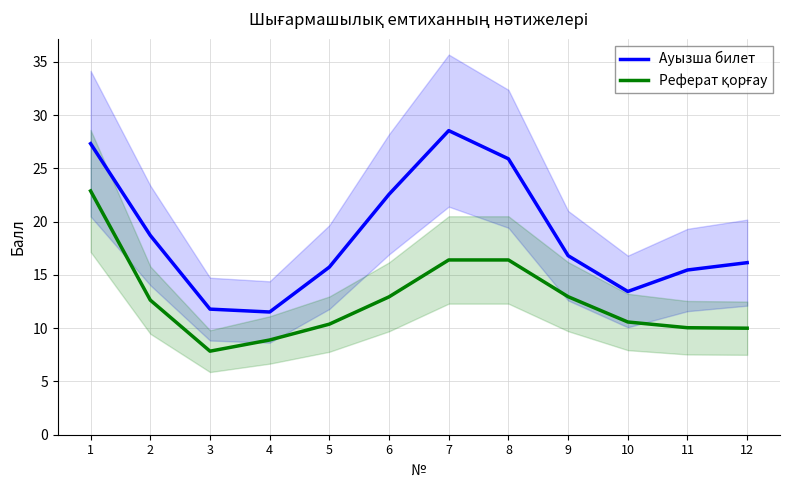

At which category does Ауызша билет reach its first local peak?

7